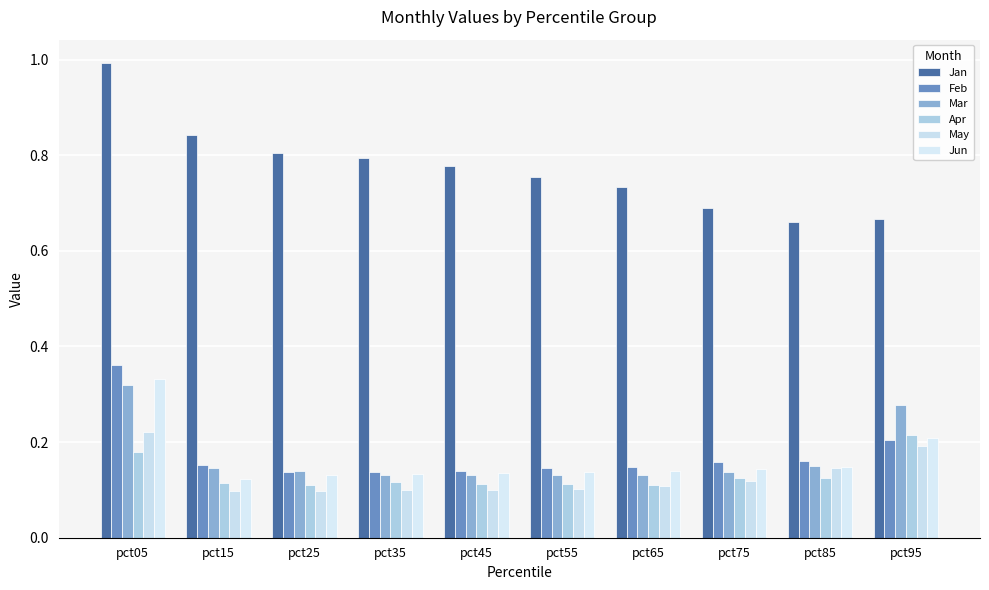

Count the Mar values in the range 0 to 1.

10